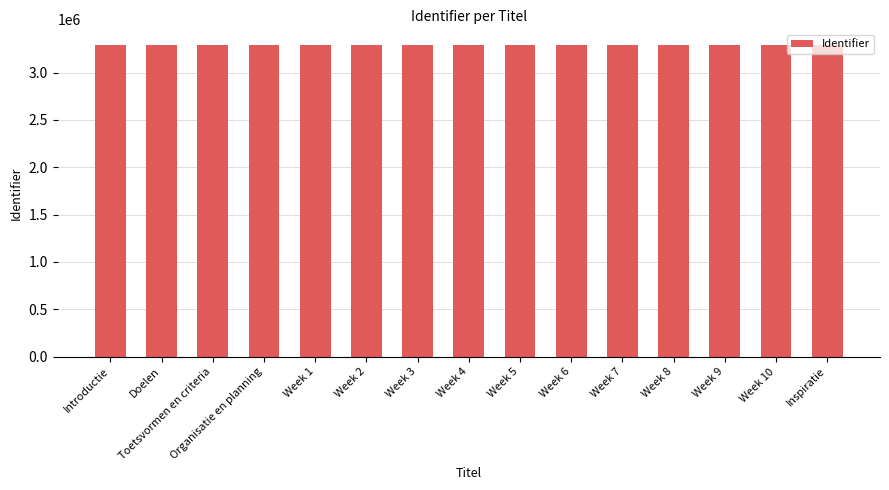

What is the maximum value shown in the chart?

3292052